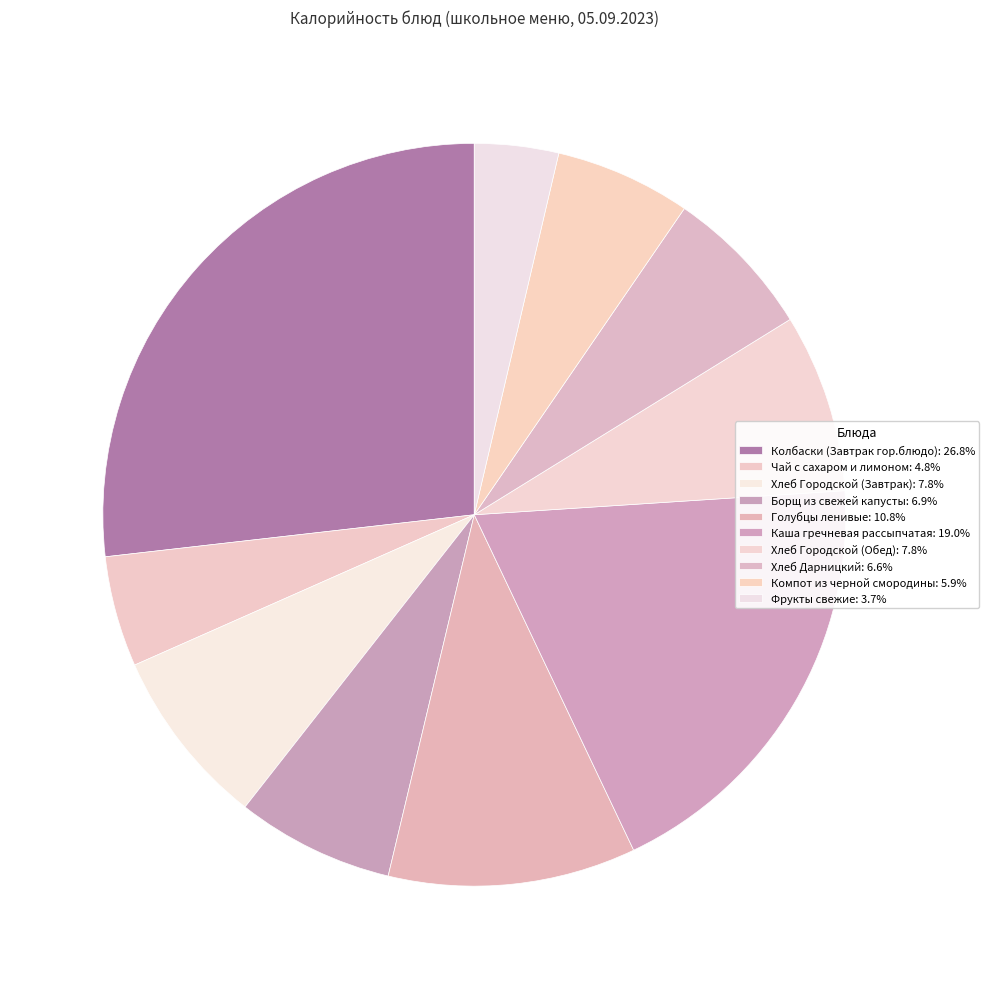

How many slices are in this pie chart?

10